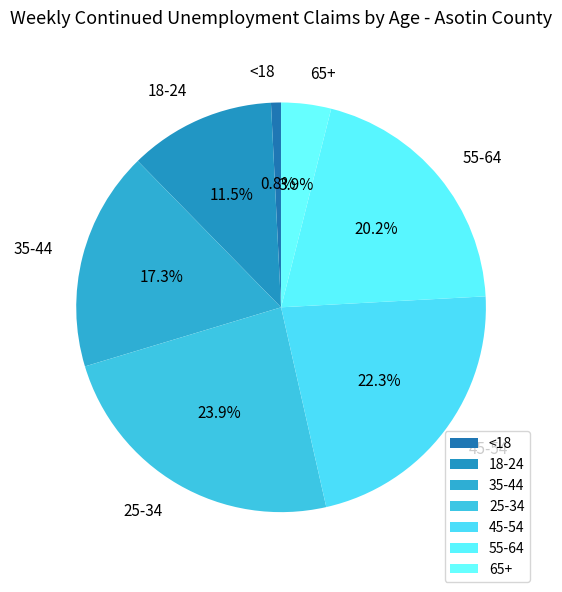

Count the number of slices in the pie.

7